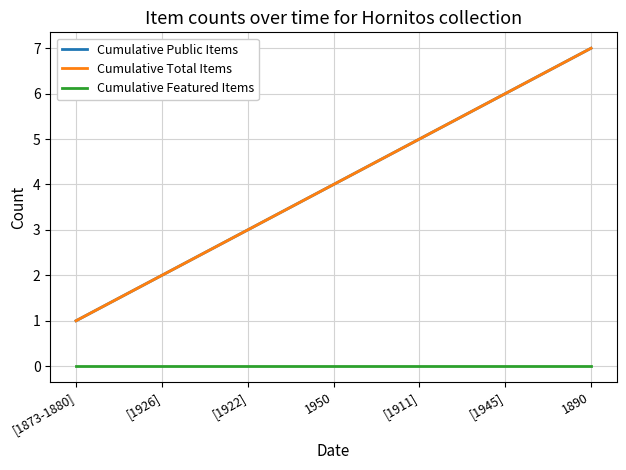

Is this an area chart (filled region under the line)?

No